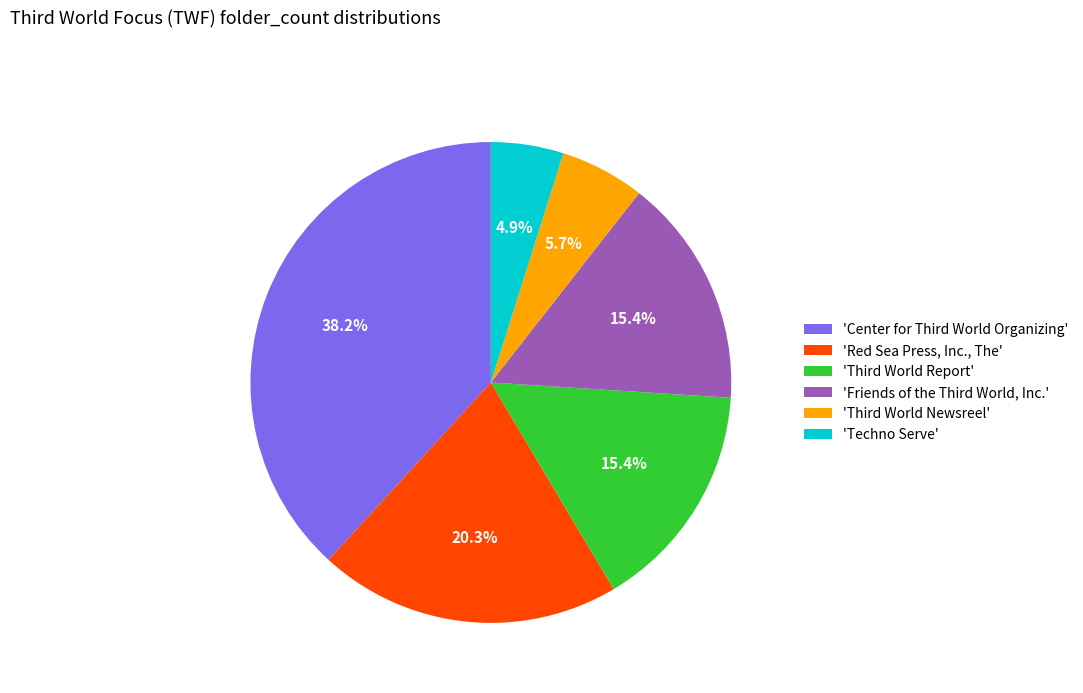

Which category has the smallest portion of the pie?

'Techno Serve'